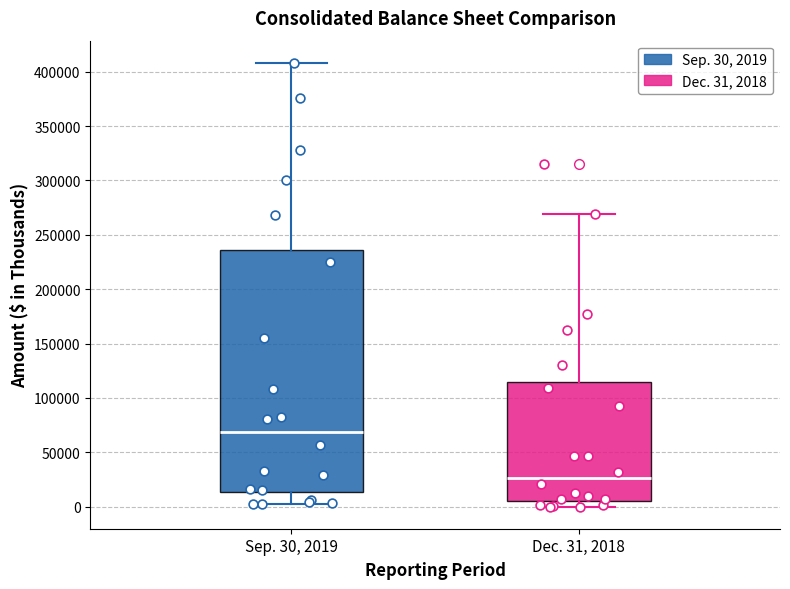

Reading left to right, transcribe this box plot: for each box, give where its median line is, the range the box spans, and where its two whiskers end, as read against the y-axis. The values are not printed on the chart, so give them approximately, as read against the axis.

Sep. 30, 2019: median 70000, box 15000 to 235000, whiskers 0 to 410000
Dec. 31, 2018: median 25000, box 5000 to 115000, whiskers 0 to 270000